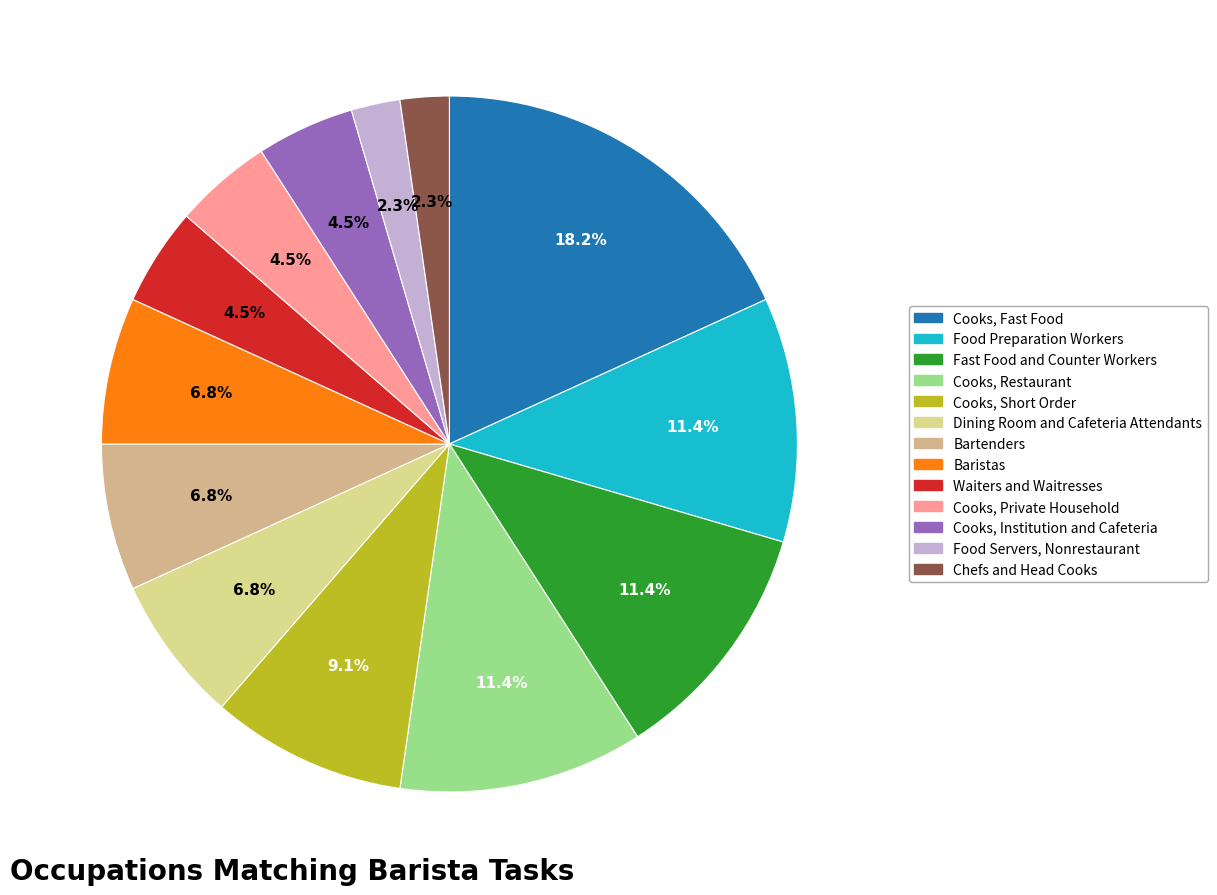

How many segments does this pie chart have?

13